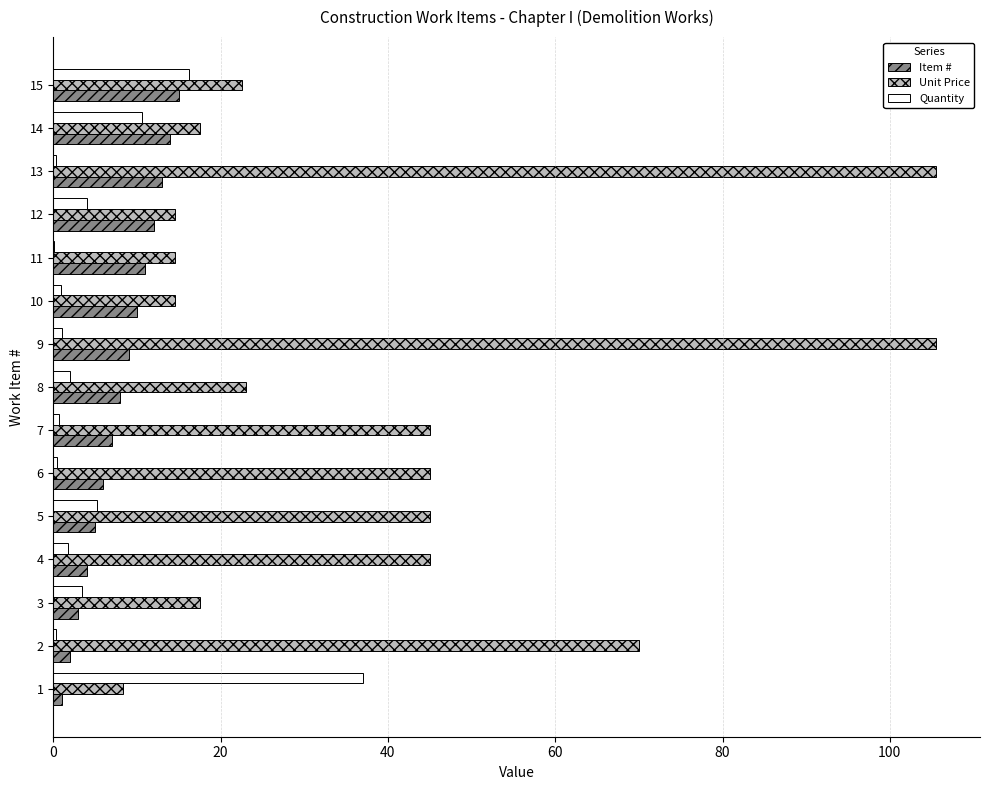

What is the highest value of the Quantity series?

37.0